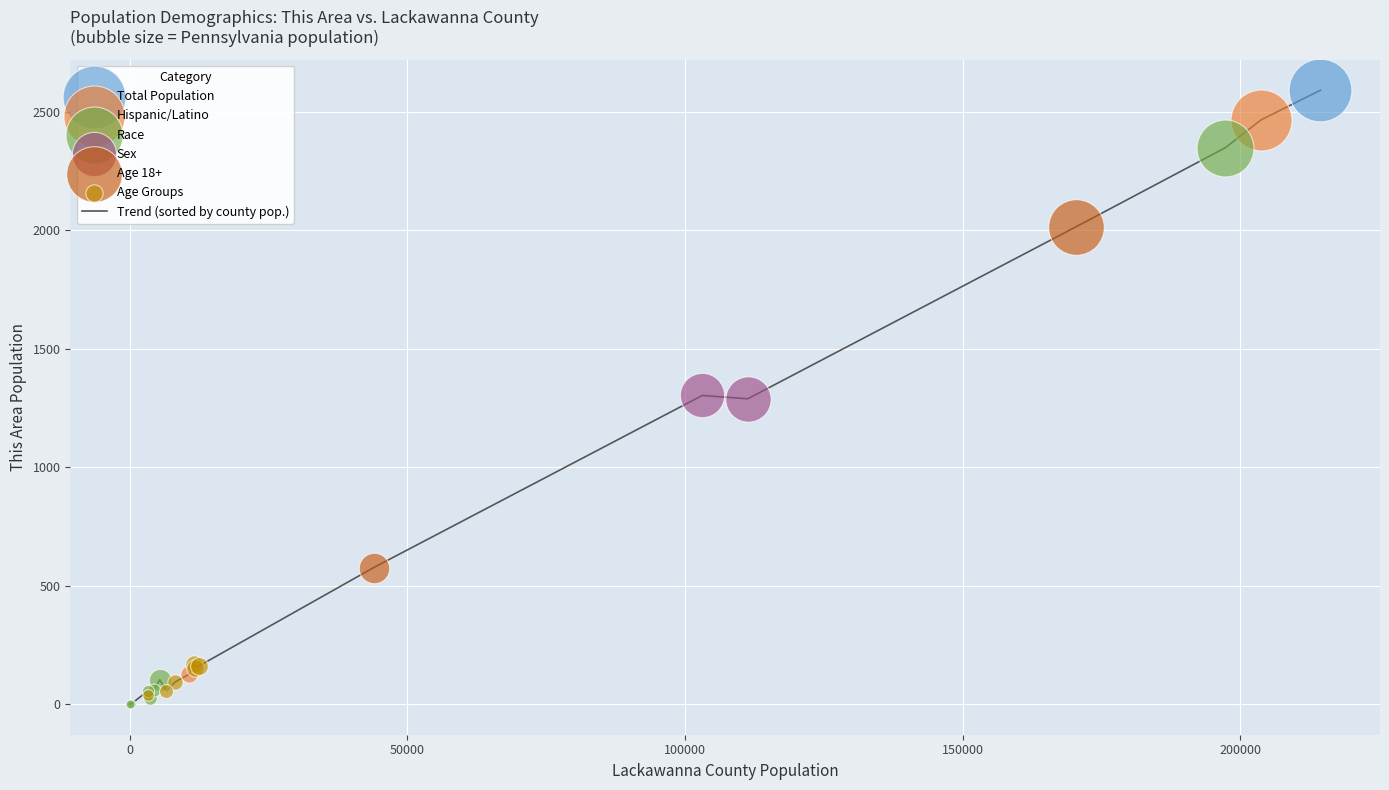

What is the greatest value displayed?

2592